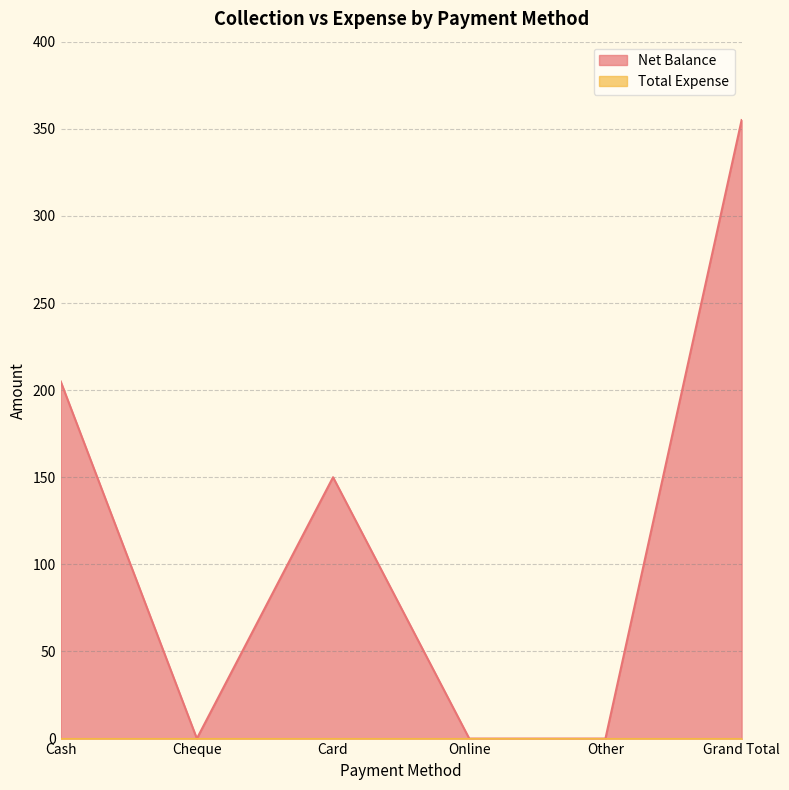

What is the difference between the second highest and second lowest values?

205